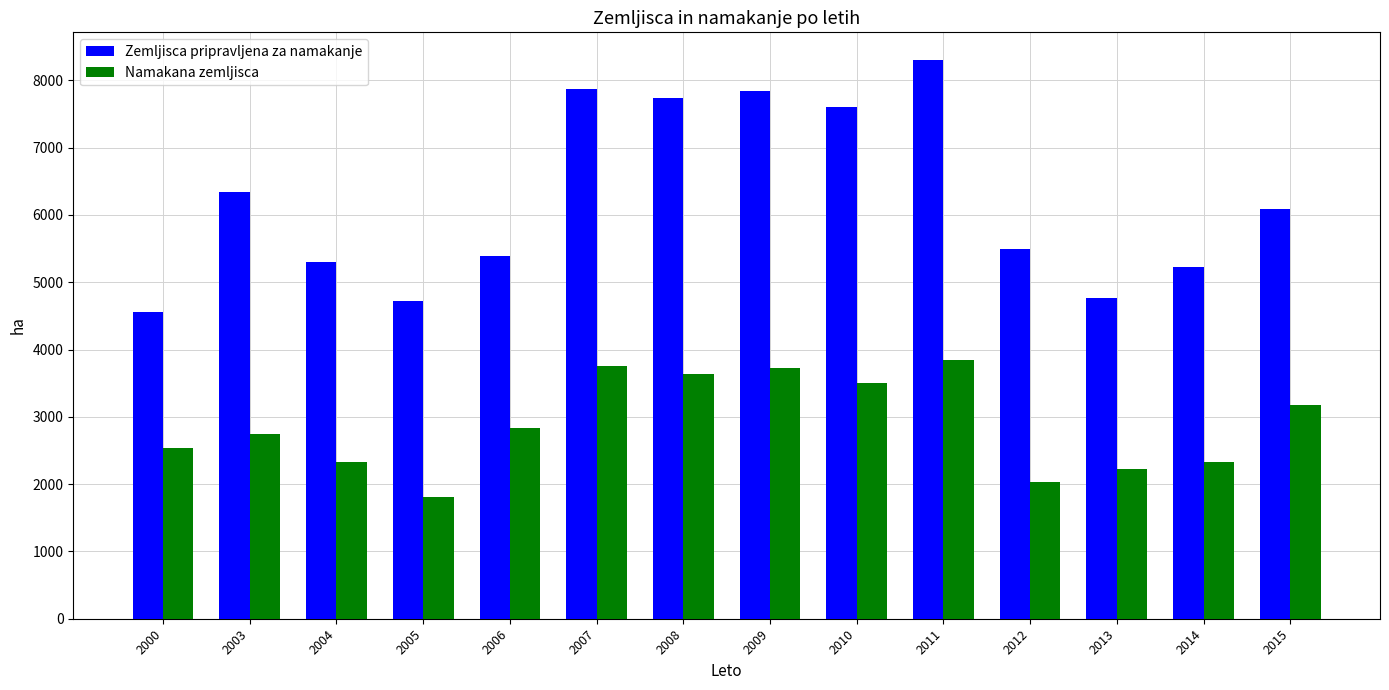

True or false: Namakana zemljisca has a value of 954 at 2006.

False